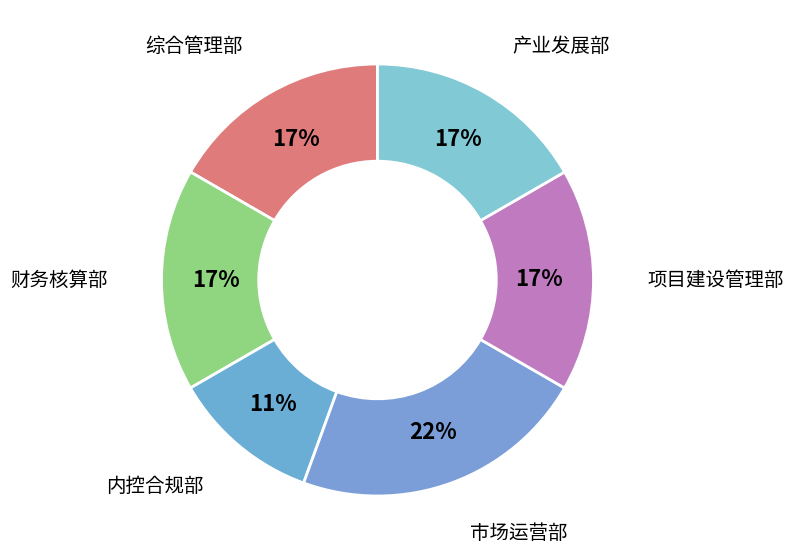

To the nearest percent, what is the difference between the 内控合规部 and 项目建设管理部 slice percentages?

6%